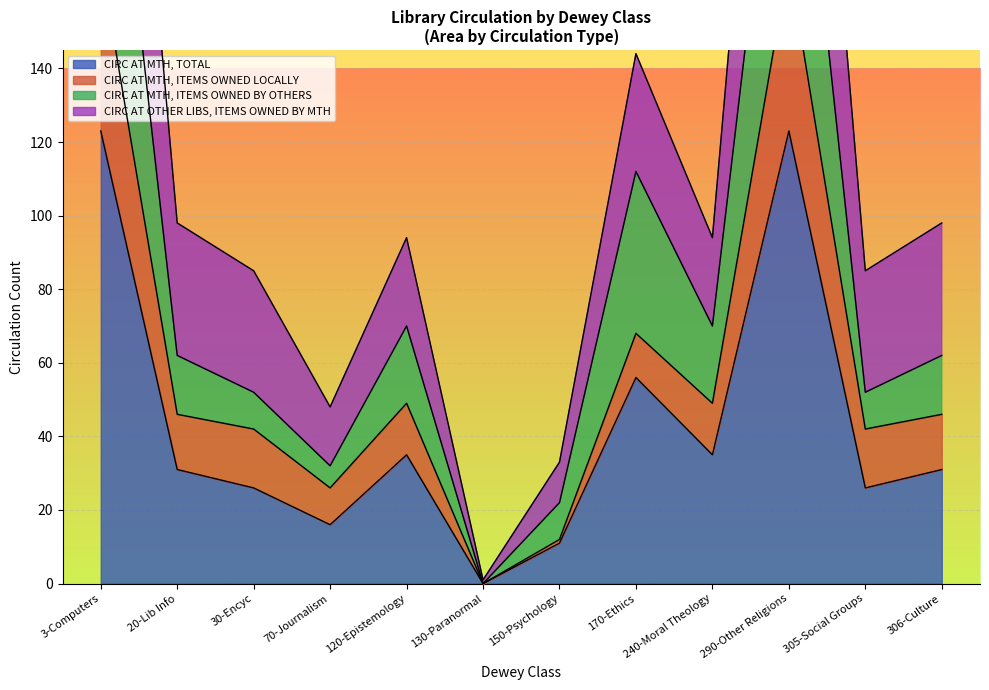

Is it true that CIRC AT MTH, TOTAL equals 11 at 150-Psychology?

True